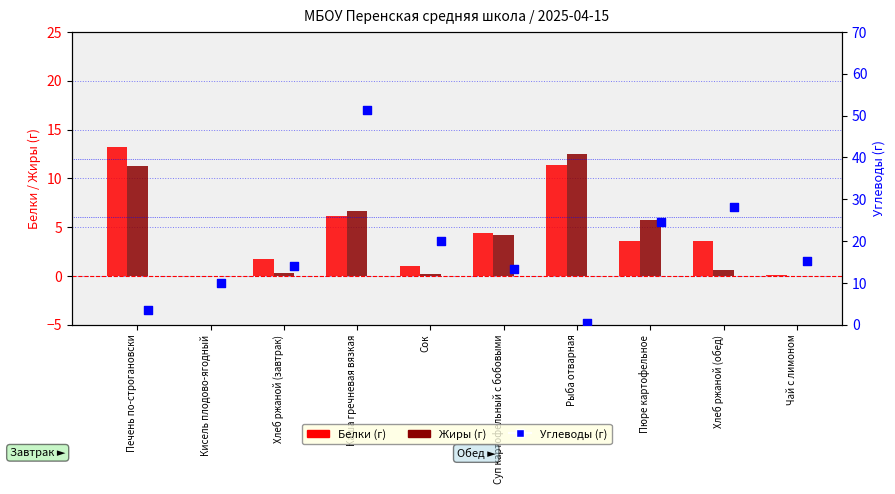

Which series has the largest total across all categories?

Углеводы